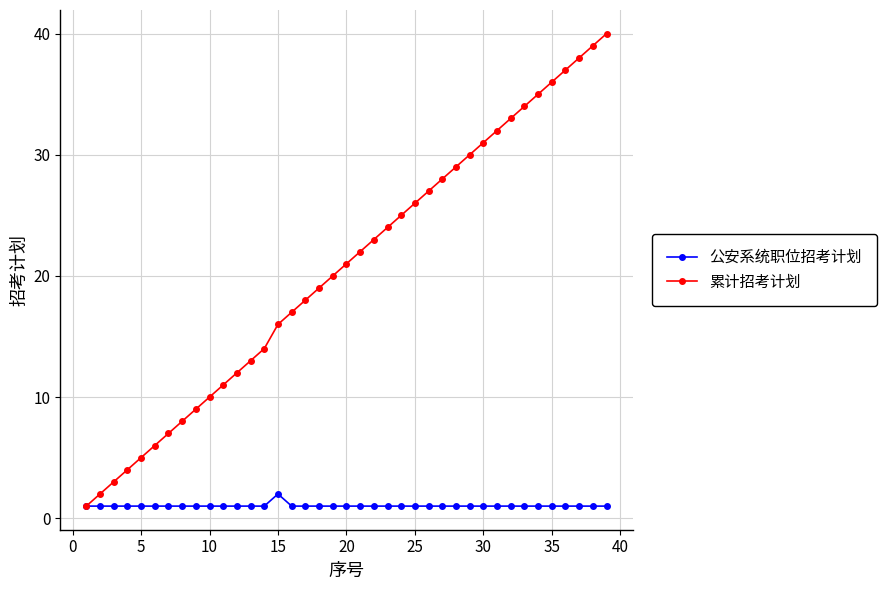

List the series in order of their overall mean, lowest first.

公安系统职位招考计划, 累计招考计划